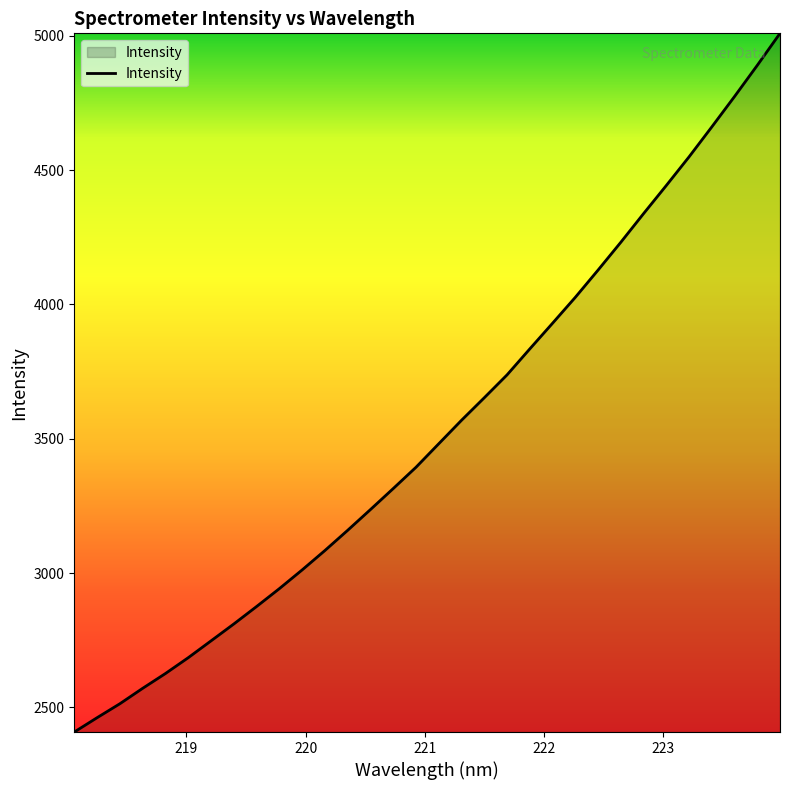

What is the smallest value displayed?

2408.6